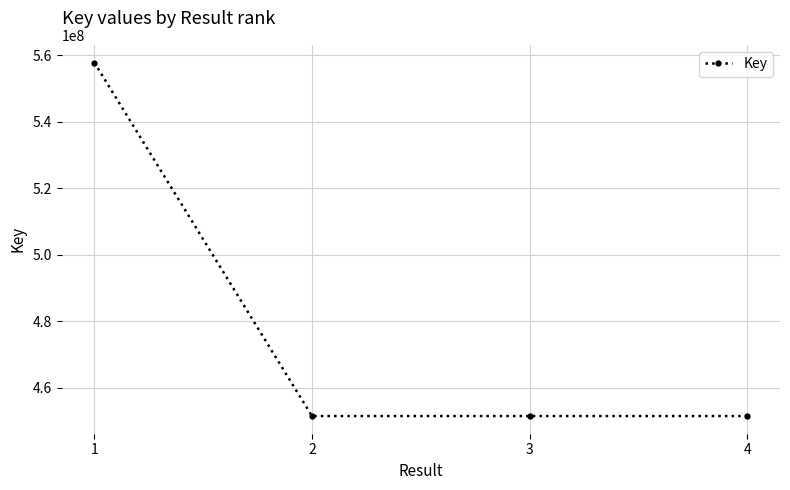

True or false: the data has more than 1 interior local peaks.

False